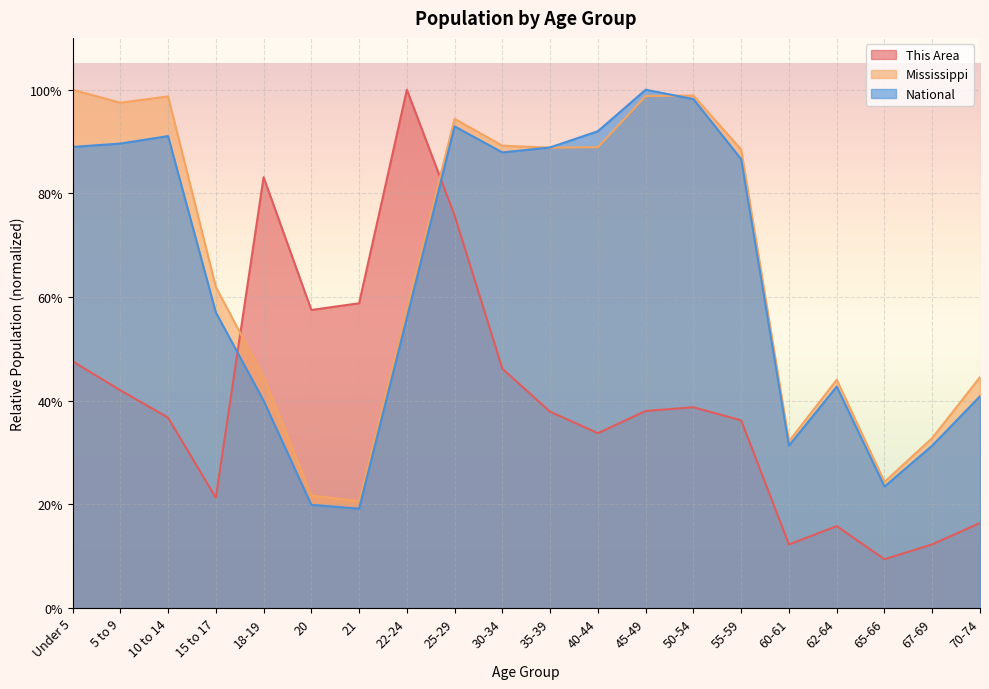

Where do National and This Area first cross each other?

15 to 17 and 18-19